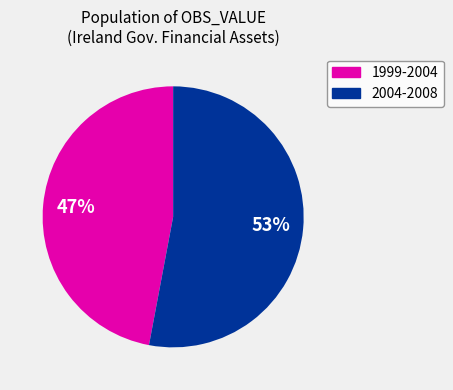

To the nearest percent, what is the average slice percentage?

50%